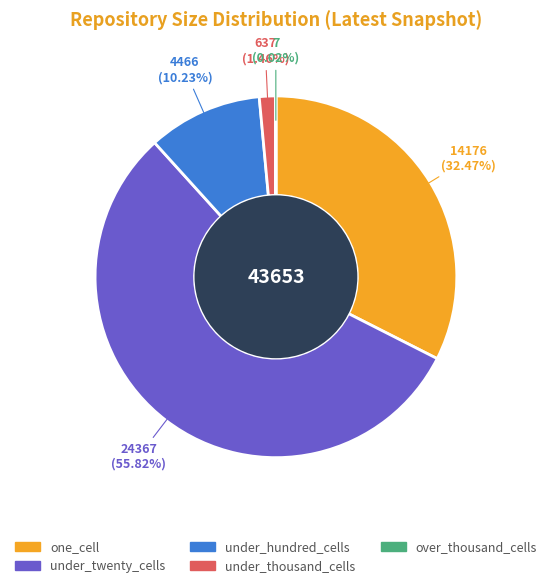

Combined, do under_twenty_cells and one_cell account for over 50%?

Yes